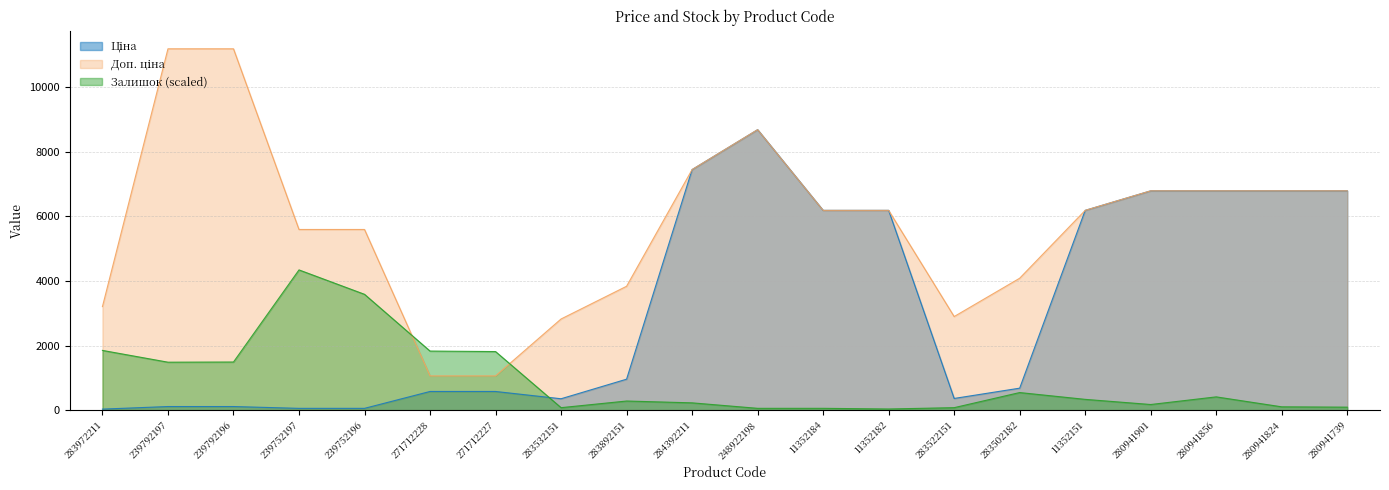

Between 239752197 and 284392211, which series saw the biggest shift?

Ціна